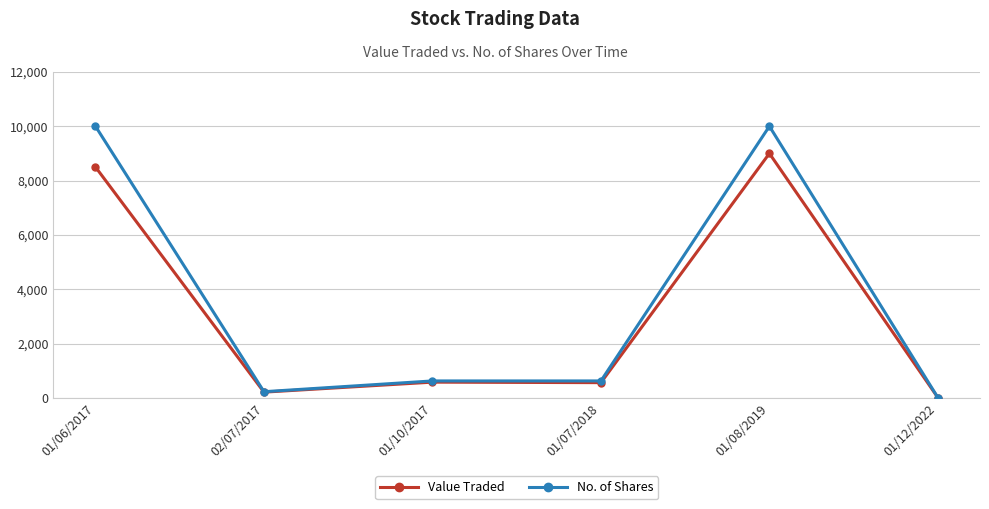

What is the sum of the Value Traded values at 01/08/2019 and 01/06/2017?

17500